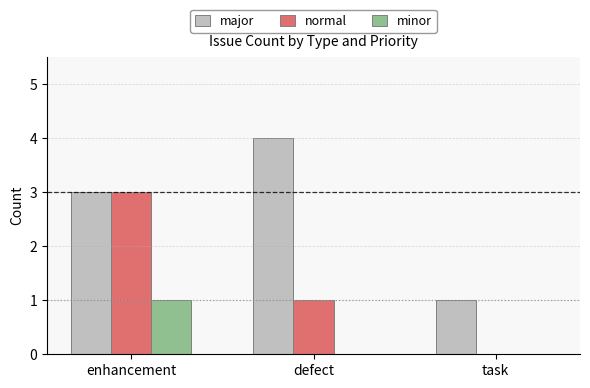

Which series changed the most between defect and task?

major